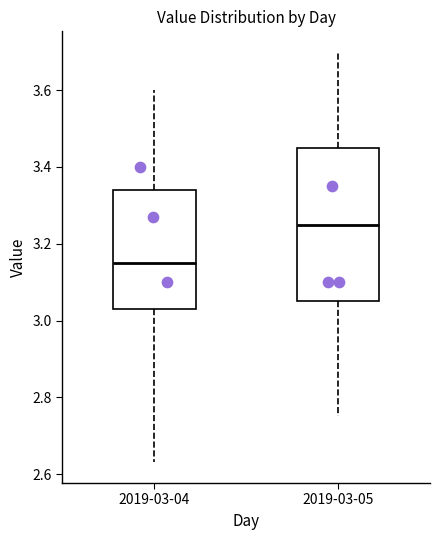

Reading left to right, transcribe this box plot: for each box, give where its median line is, the range the box spans, and where its two whiskers end, as read against the y-axis. The values are not printed on the chart, so give them approximately, as read against the axis.

2019-03-04: median 3.16, box 3.04 to 3.34, whiskers 2.64 to 3.60
2019-03-05: median 3.26, box 3.06 to 3.46, whiskers 2.76 to 3.70